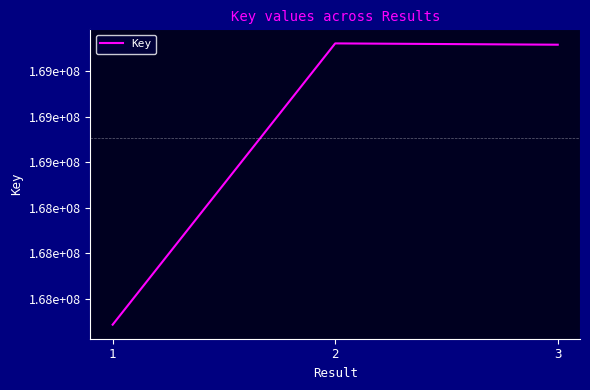

What is the approximate value at 3?

169116787